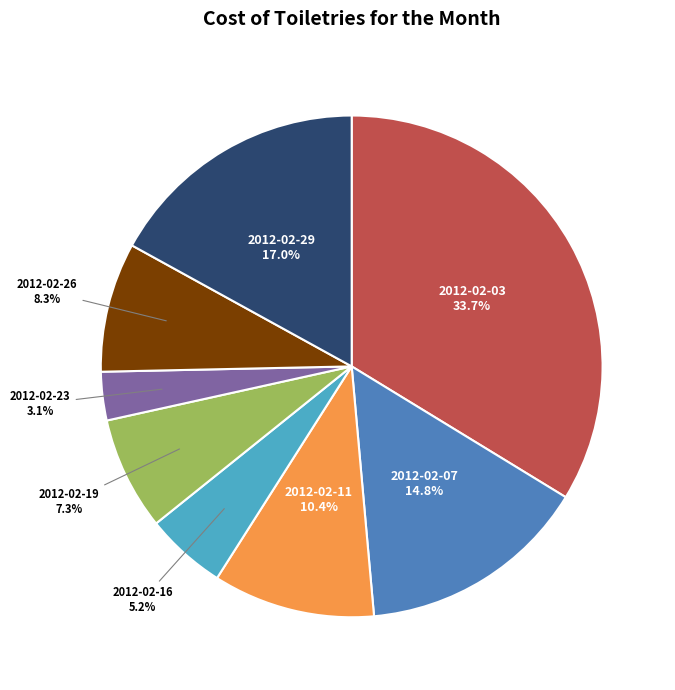

Count the number of slices in the pie.

8